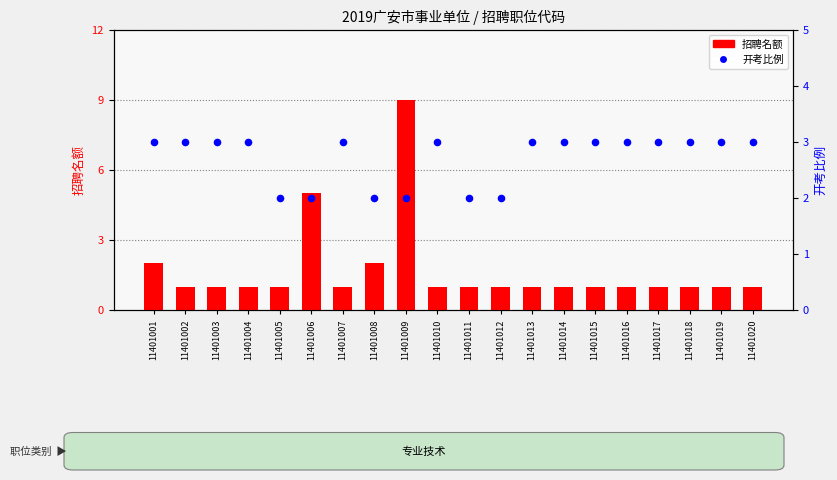

At how many categories does at least one series exceed 4?

2